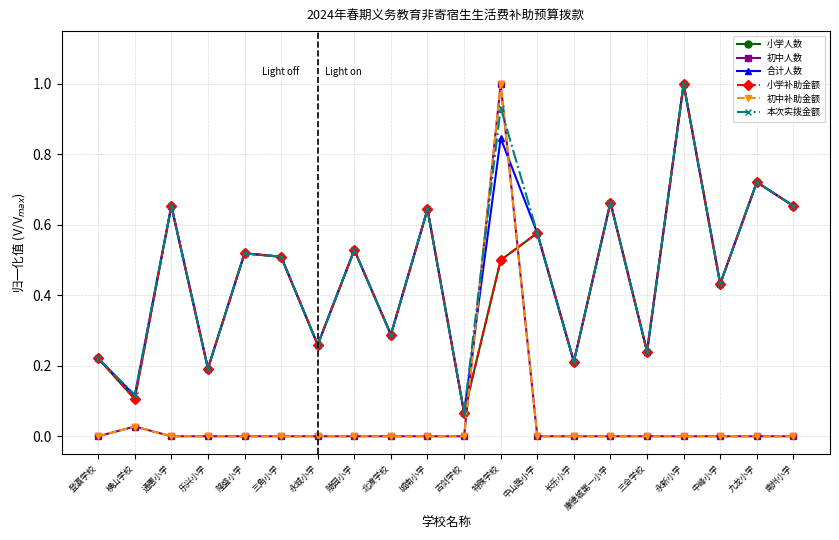

True or false: 初中补助金额 and 小学人数 cross at least once.

True